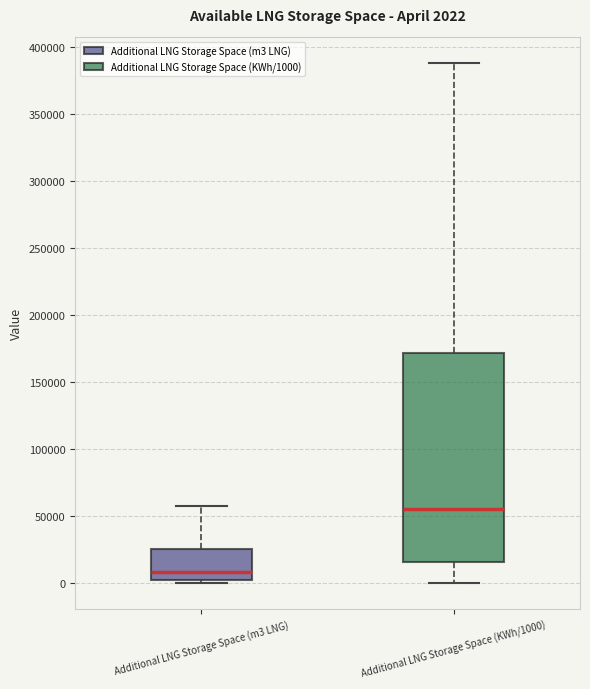

Which box has the highest median line?

Additional LNG Storage Space (KWh/1000)